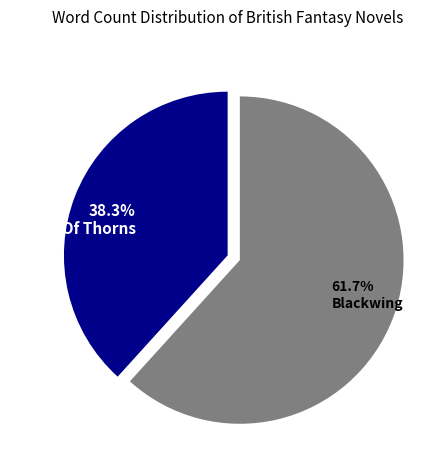

How many slices are in this pie chart?

2